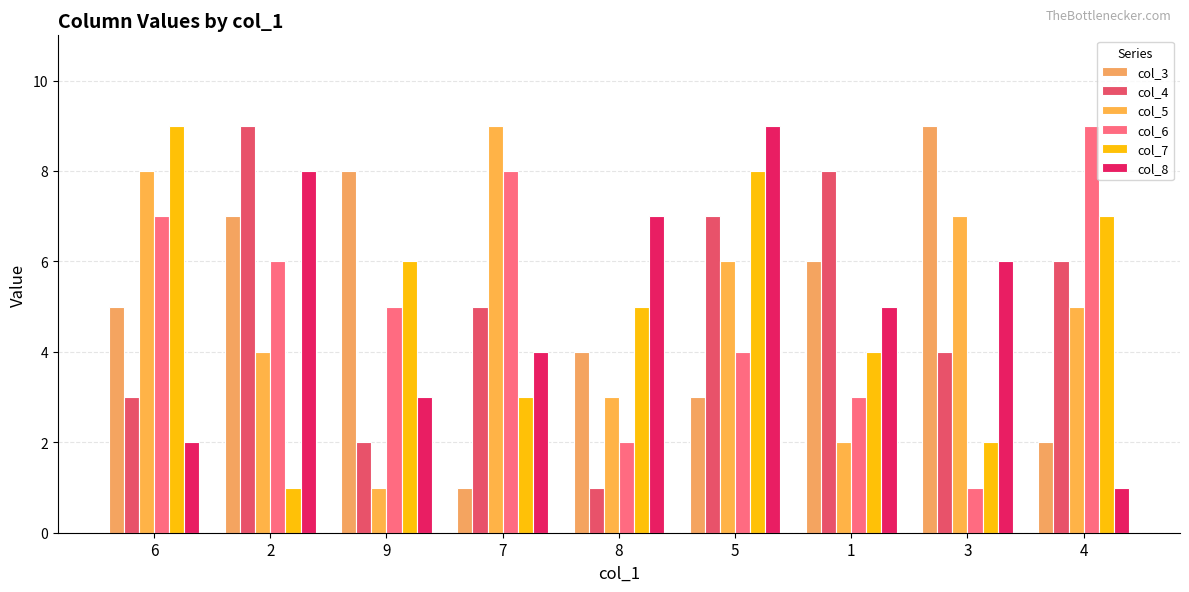

How many values in the col_6 series are below 5?

4